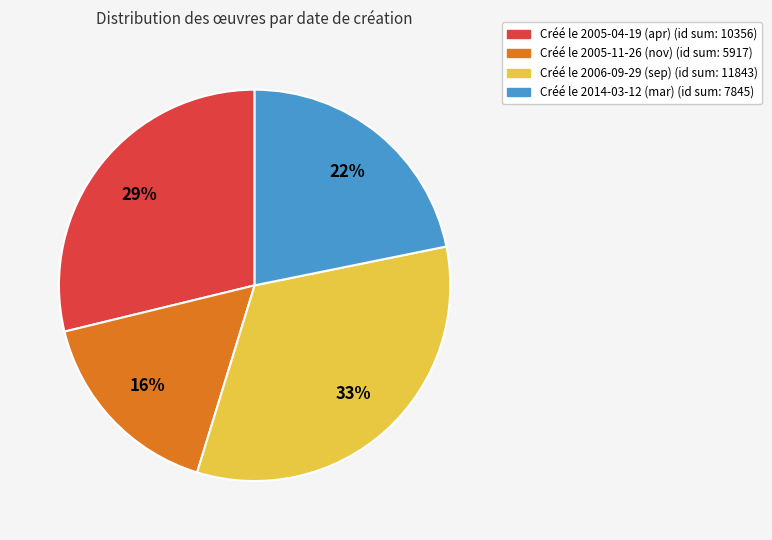

To the nearest percent, what is the average slice percentage?

25%